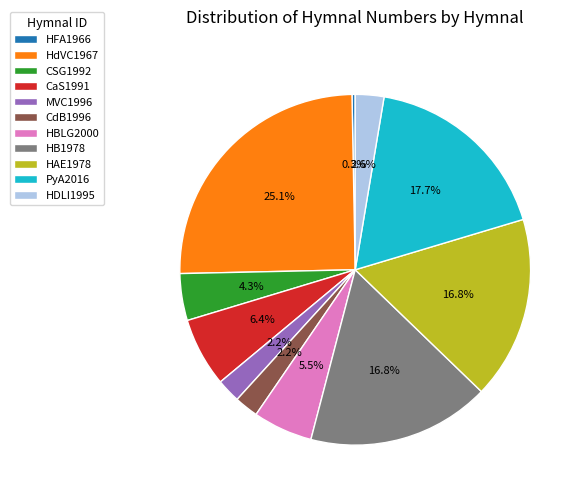

Is there a majority slice in this chart?

No